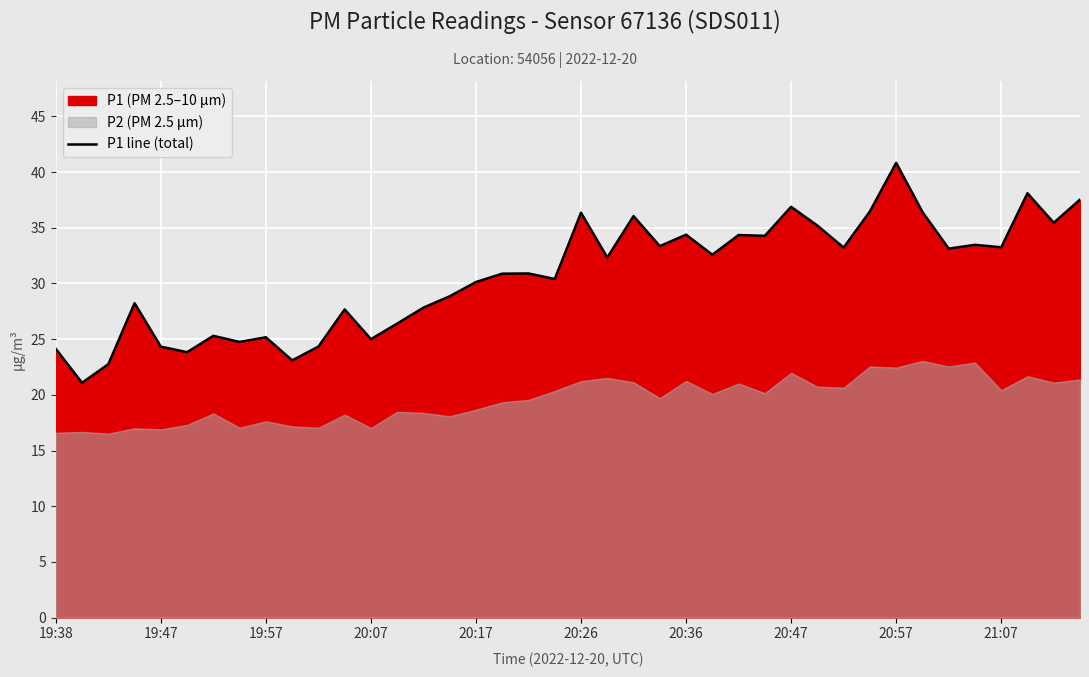

Which category has the highest value in the P1 line (total) series?

20:57